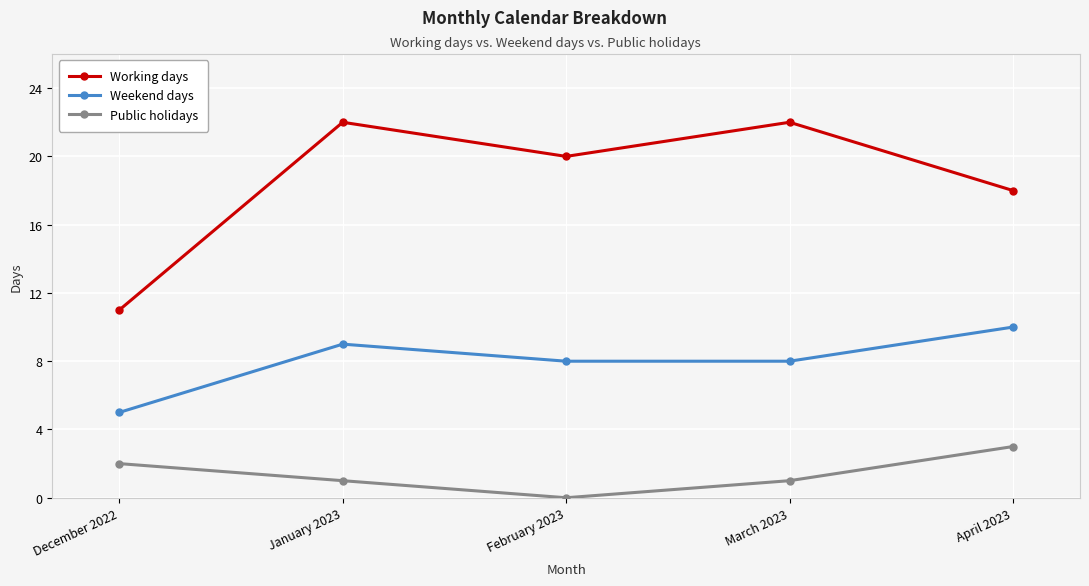

What is the label of the 1st point from the left?

December 2022